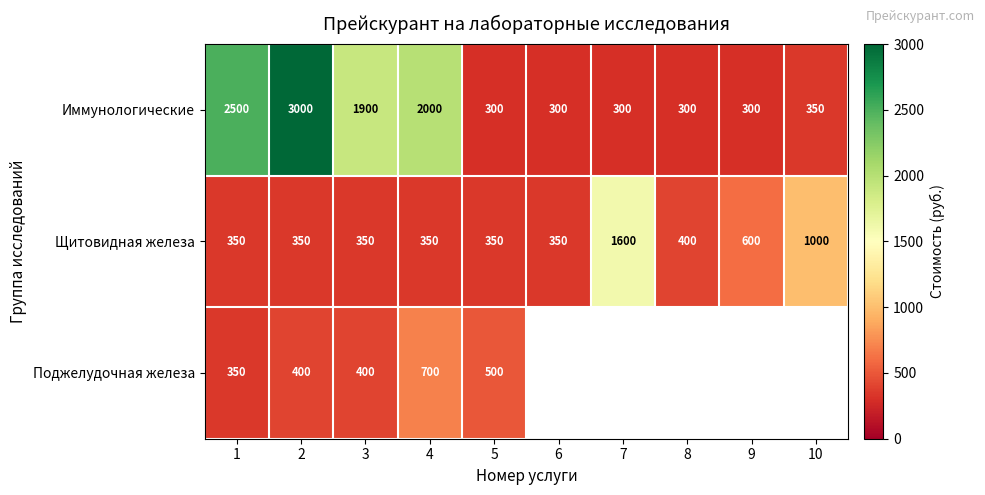

Is it true that Иммунологические equals 3011.5 at 3?

False